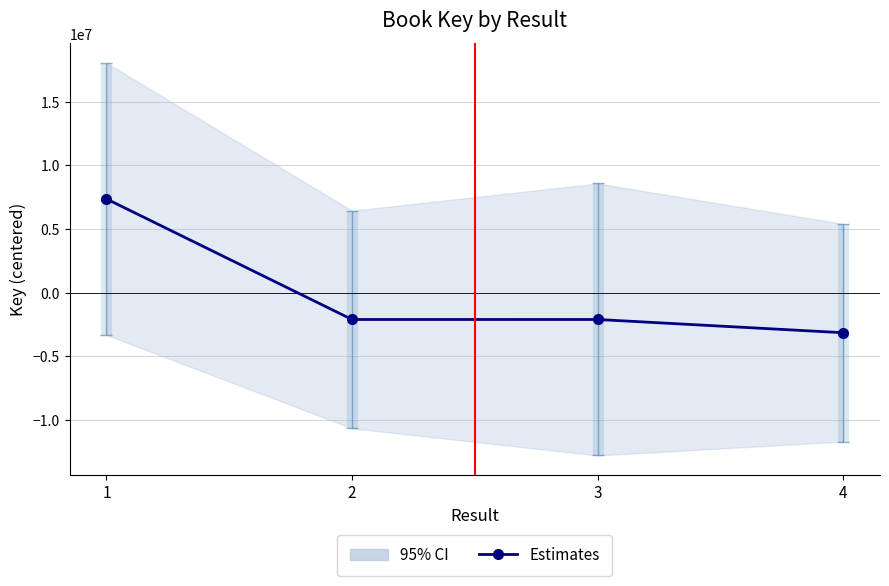

At which category does the chart reach its peak across all series?

1